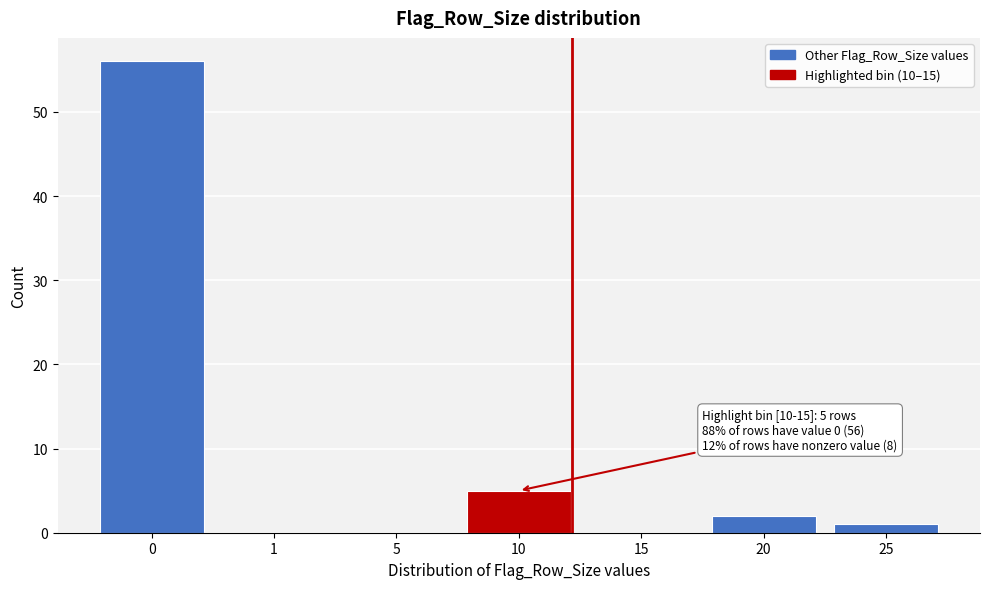

Reading left to right, what are all the values shown in this chart?

0=56	1=0	5=0	10=5	15=0	20=2	25=1